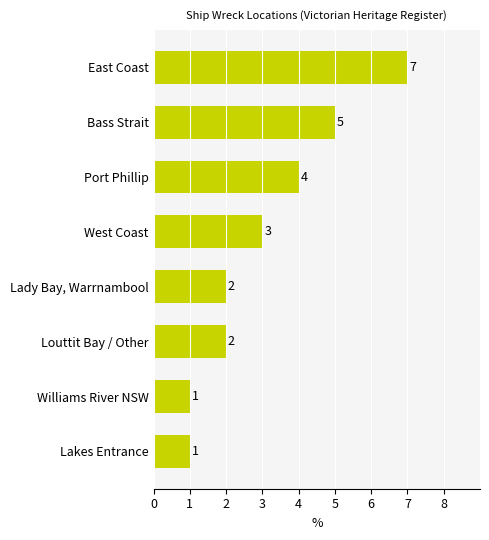

At which category does the chart reach its peak across all series?

East Coast